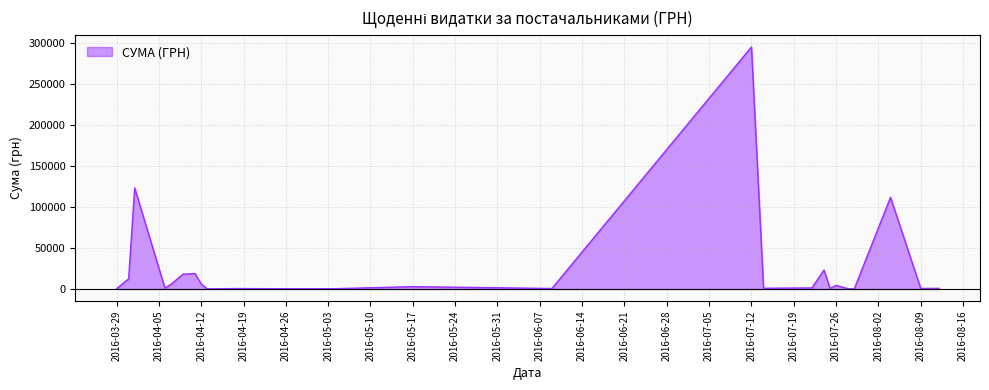

What is the maximum value shown in the chart?

295638.6